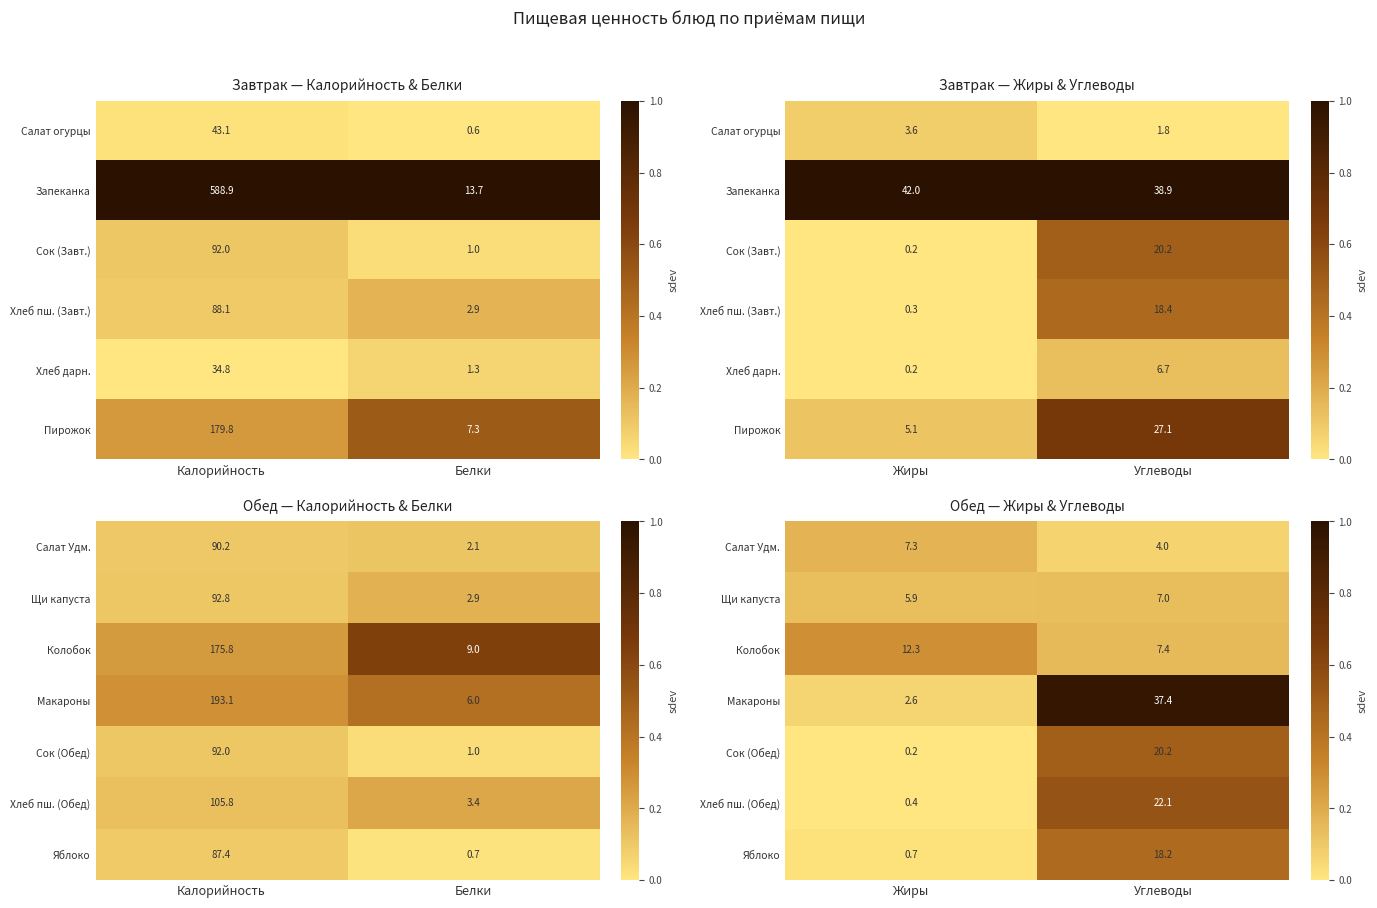

Rank the categories by Салат Удм. value from highest to lowest.

Жиры, Углеводы